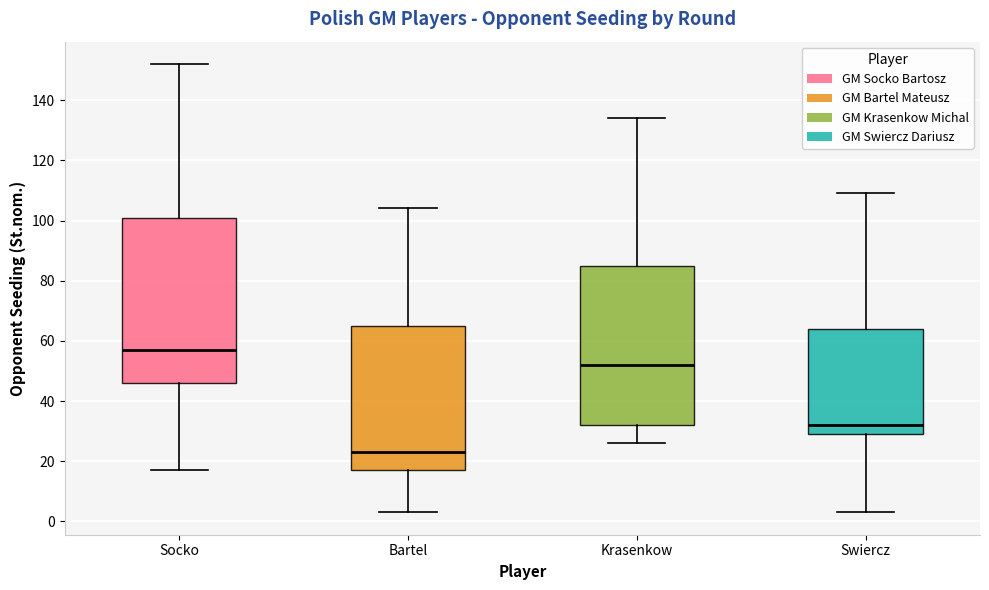

Reading left to right, transcribe this box plot: for each box, give where its median line is, the range the box spans, and where its two whiskers end, as read against the y-axis. The values are not printed on the chart, so give them approximately, as read against the axis.

Socko: median 58, box 46 to 102, whiskers 18 to 152
Bartel: median 24, box 18 to 66, whiskers 4 to 104
Krasenkow: median 52, box 32 to 86, whiskers 26 to 134
Swiercz: median 32, box 30 to 64, whiskers 4 to 110